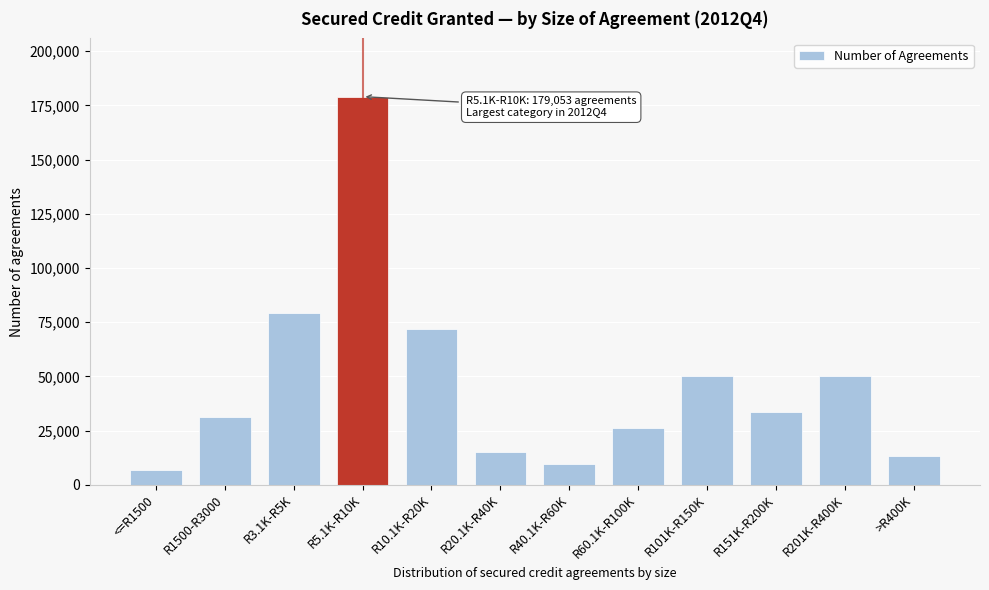

What is the minimum value shown in the chart?

6689